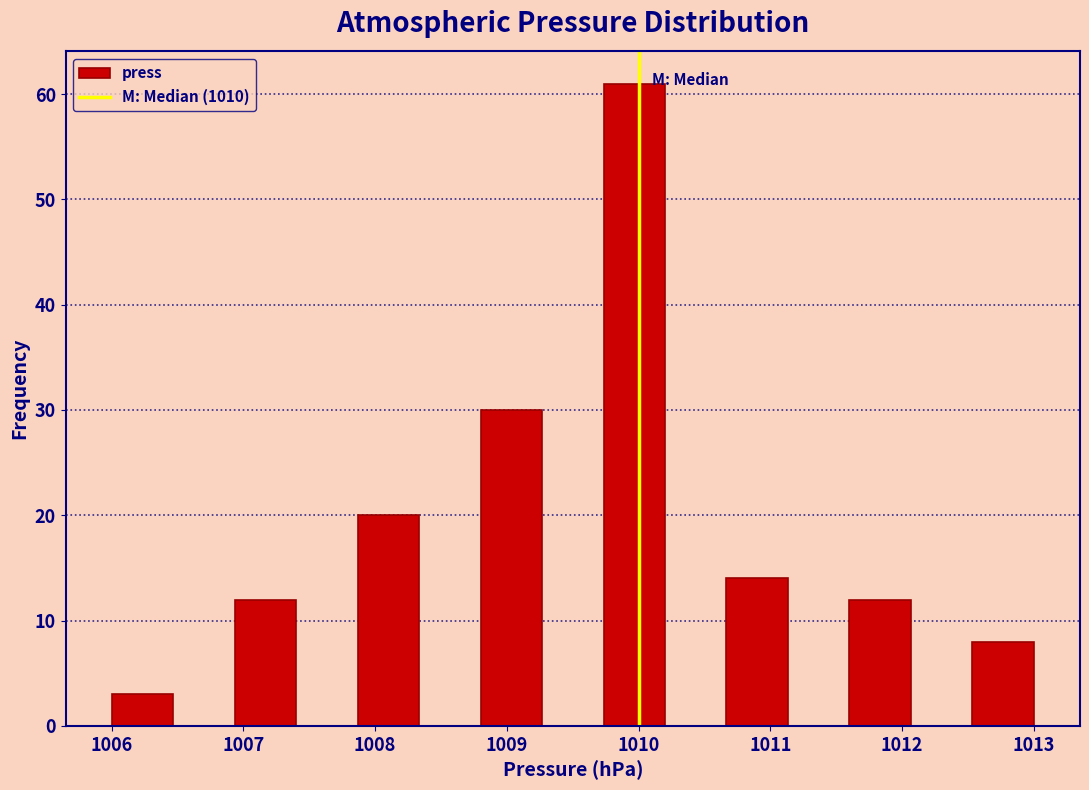

How tall is the bar that spans 1008.8 to 1009.3 on the x-axis? Neither the bar edges nor the heights are printed on the chart, so give them approximately, as read against the axes.

30